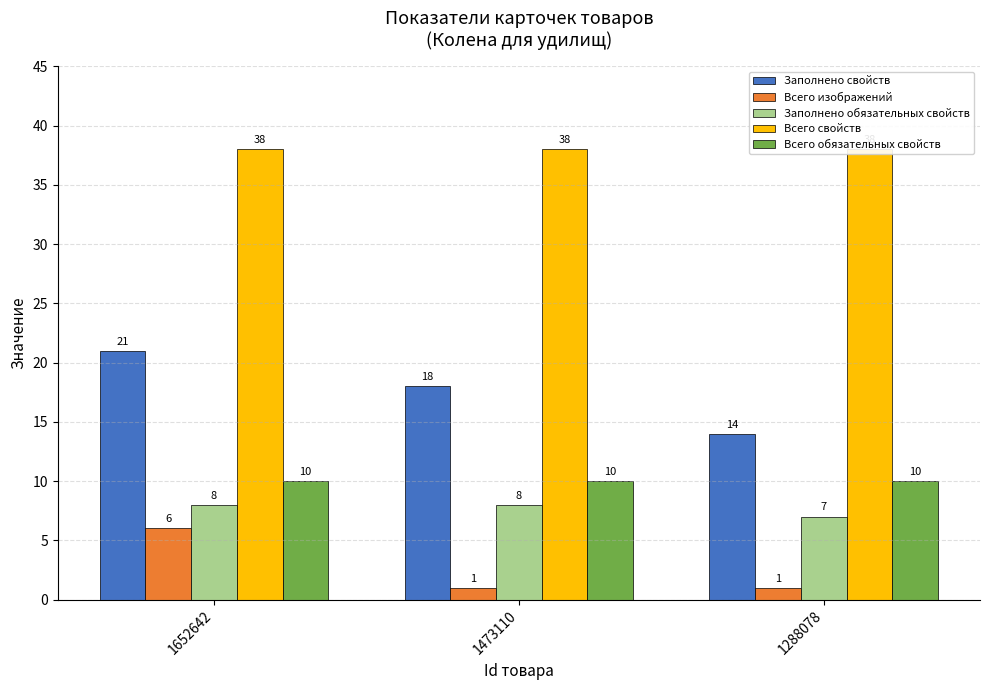

True or false: Всего изображений has a value of 10 at 1652642.

False